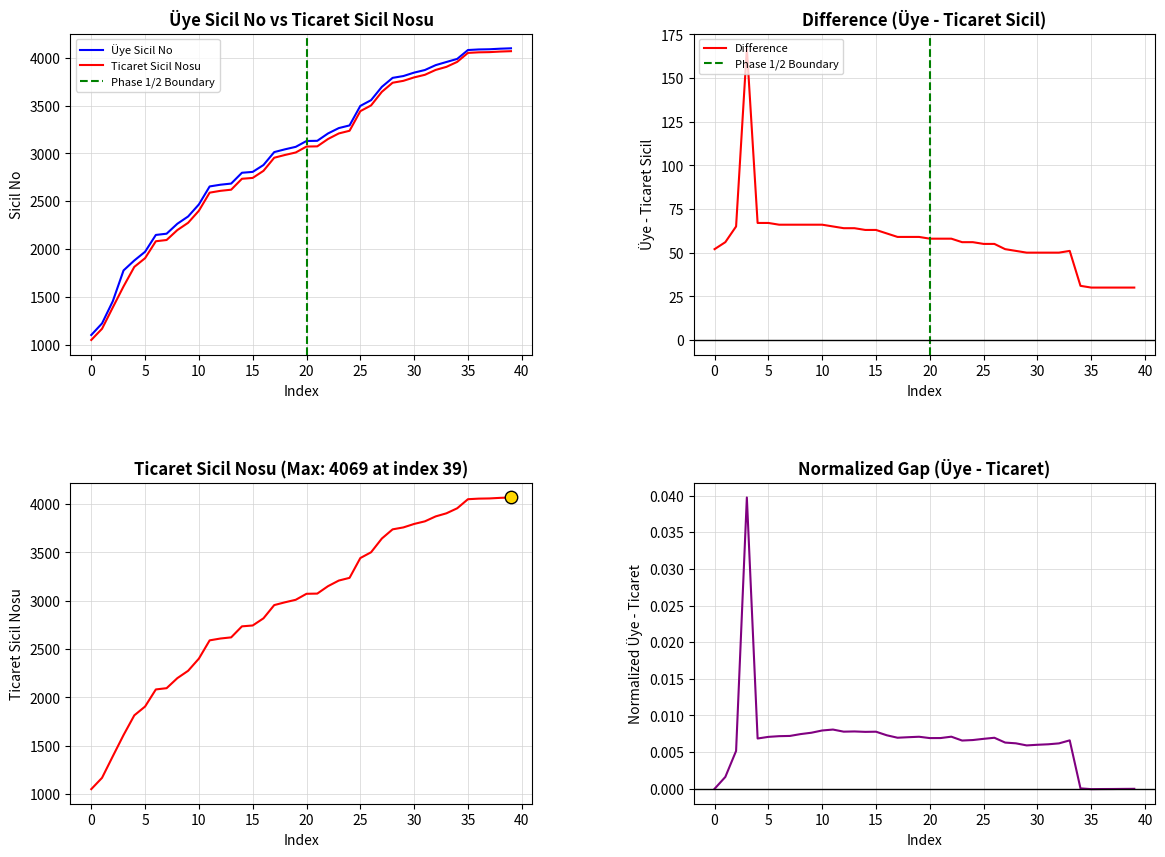

Which series has the largest total across all categories?

Üye Sicil No